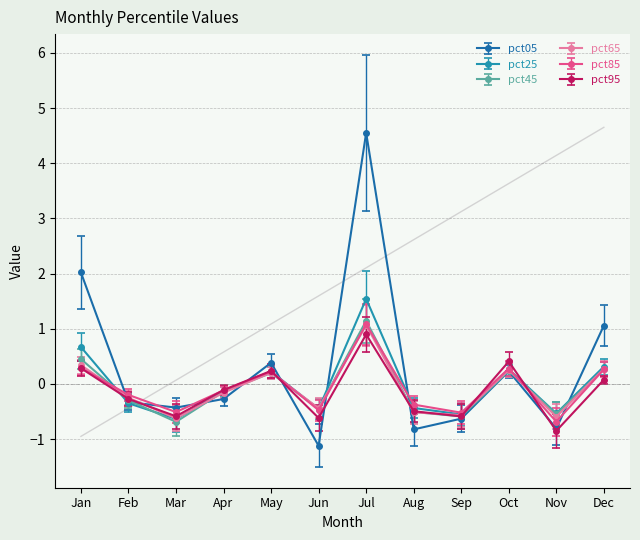

Where do pct45 and pct05 first cross each other?

Jan and Feb